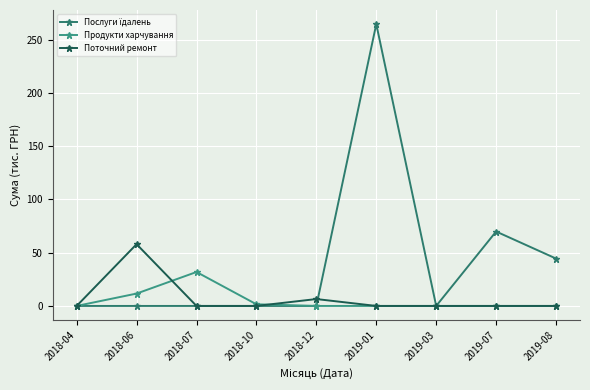

How many data points in Поточний ремонт are above 0?

2